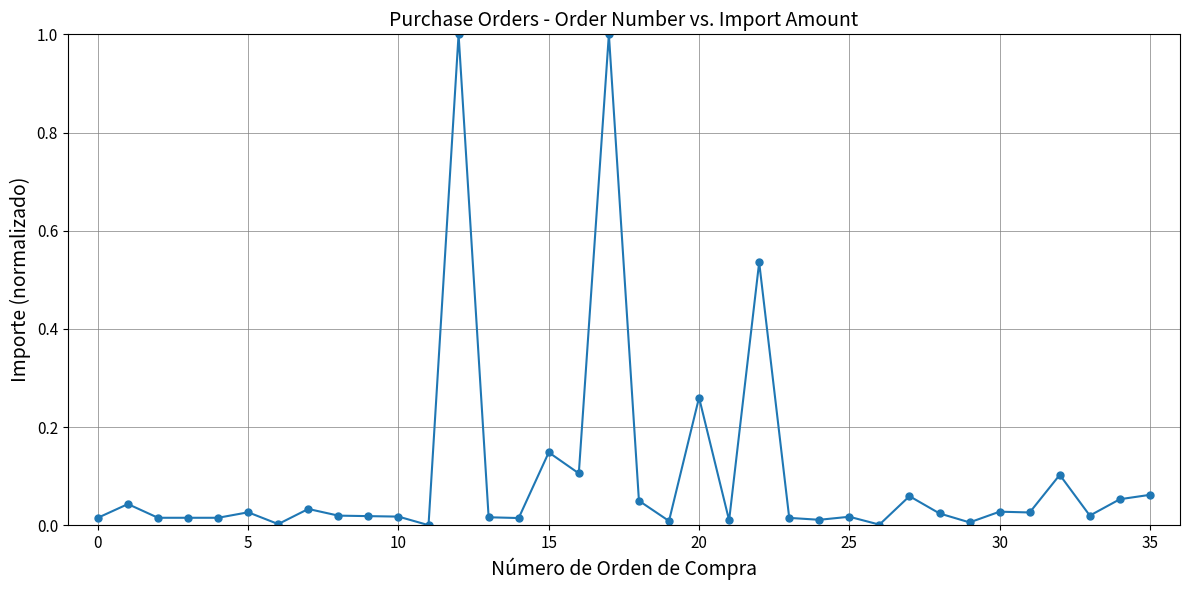

What is the maximum value shown in the chart?

1.0